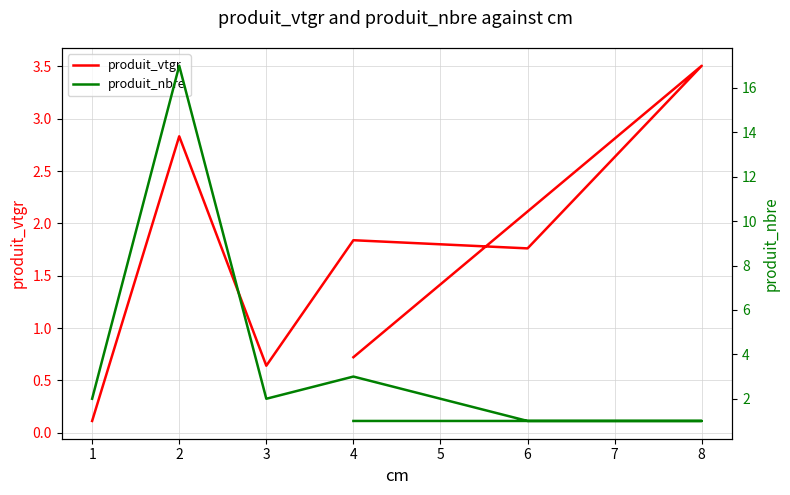

True or false: produit_vtgr has a value of 1.0 at 3.

False